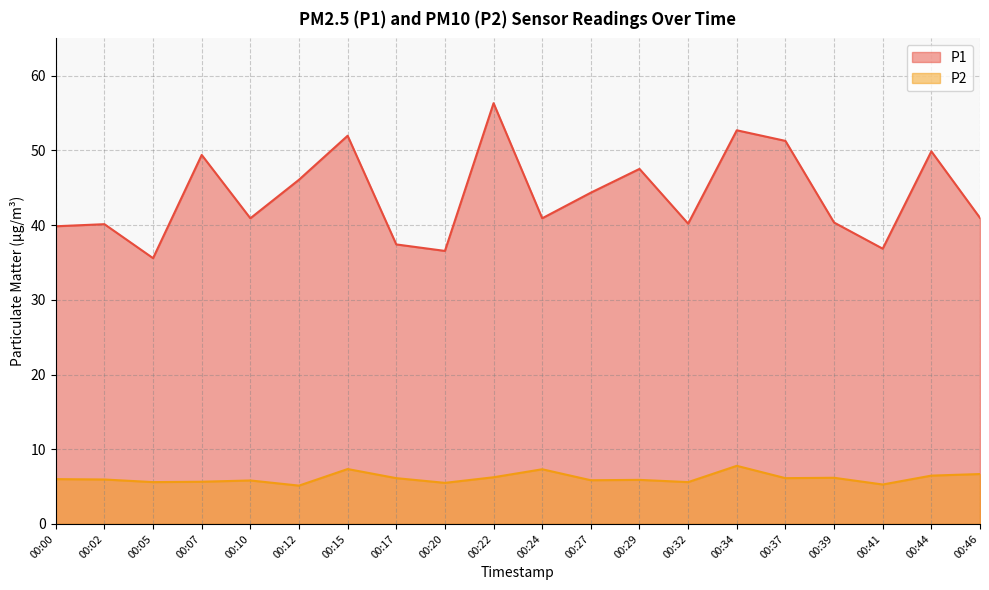

True or false: P2 and P1 intersect in this chart.

False